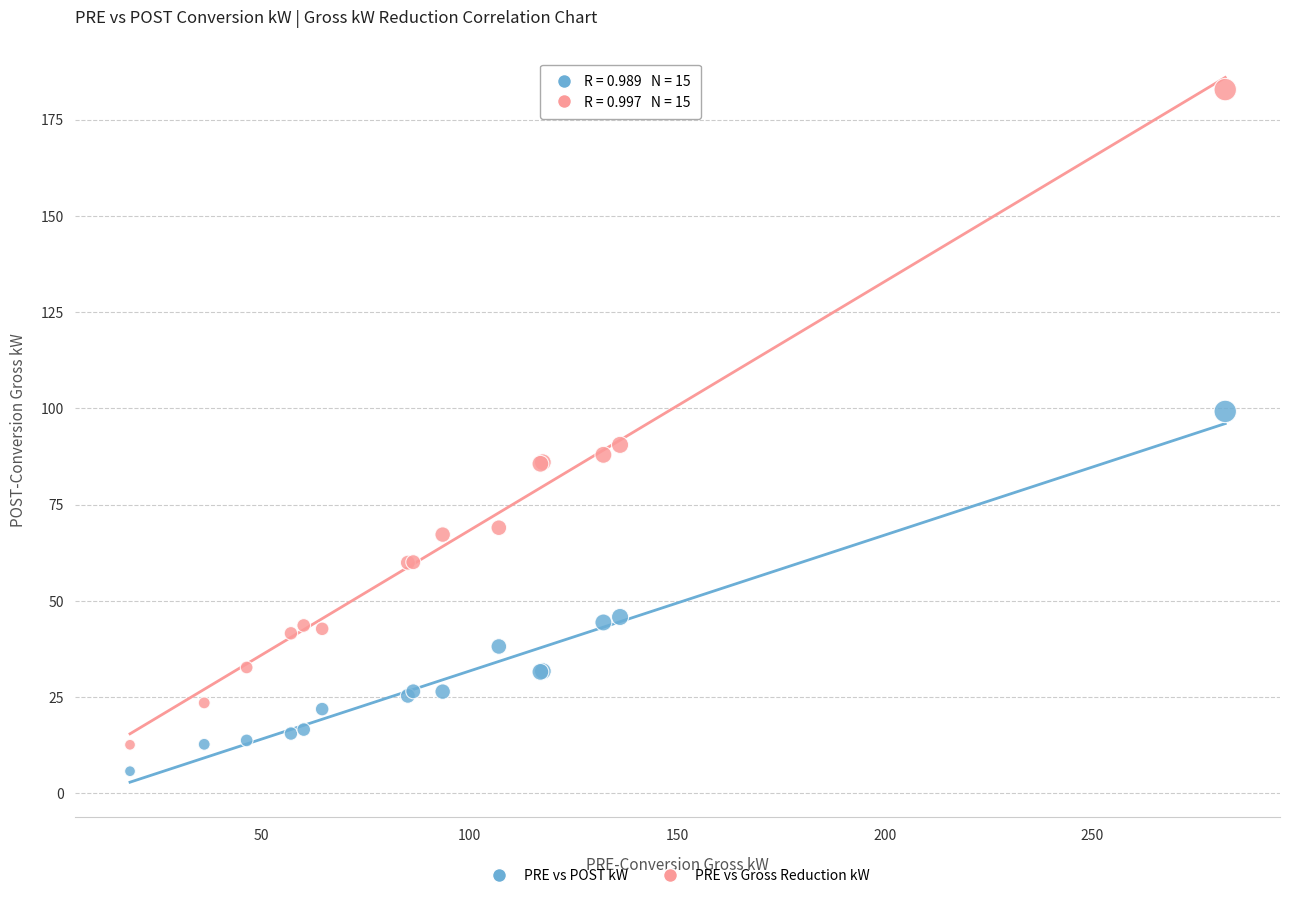

Which series has the largest Y range (max minus min)?

PRE vs Gross Reduction kW